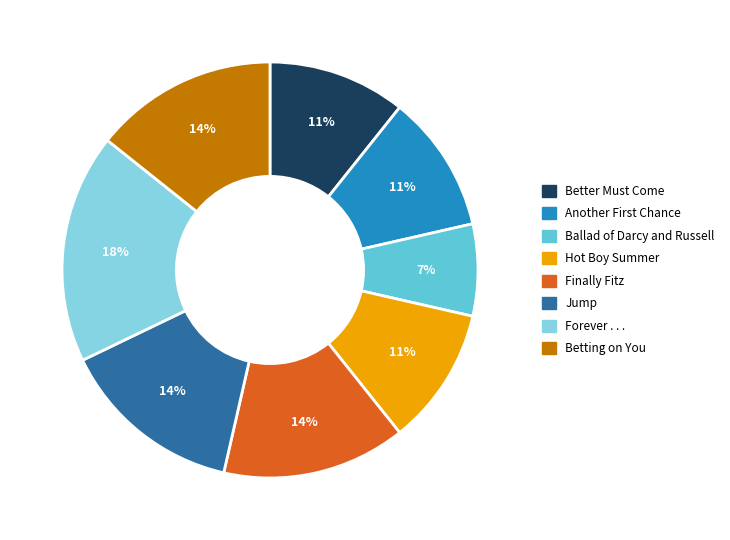

What percentage is the Ballad of Darcy and Russell slice, to the nearest percent?

7%